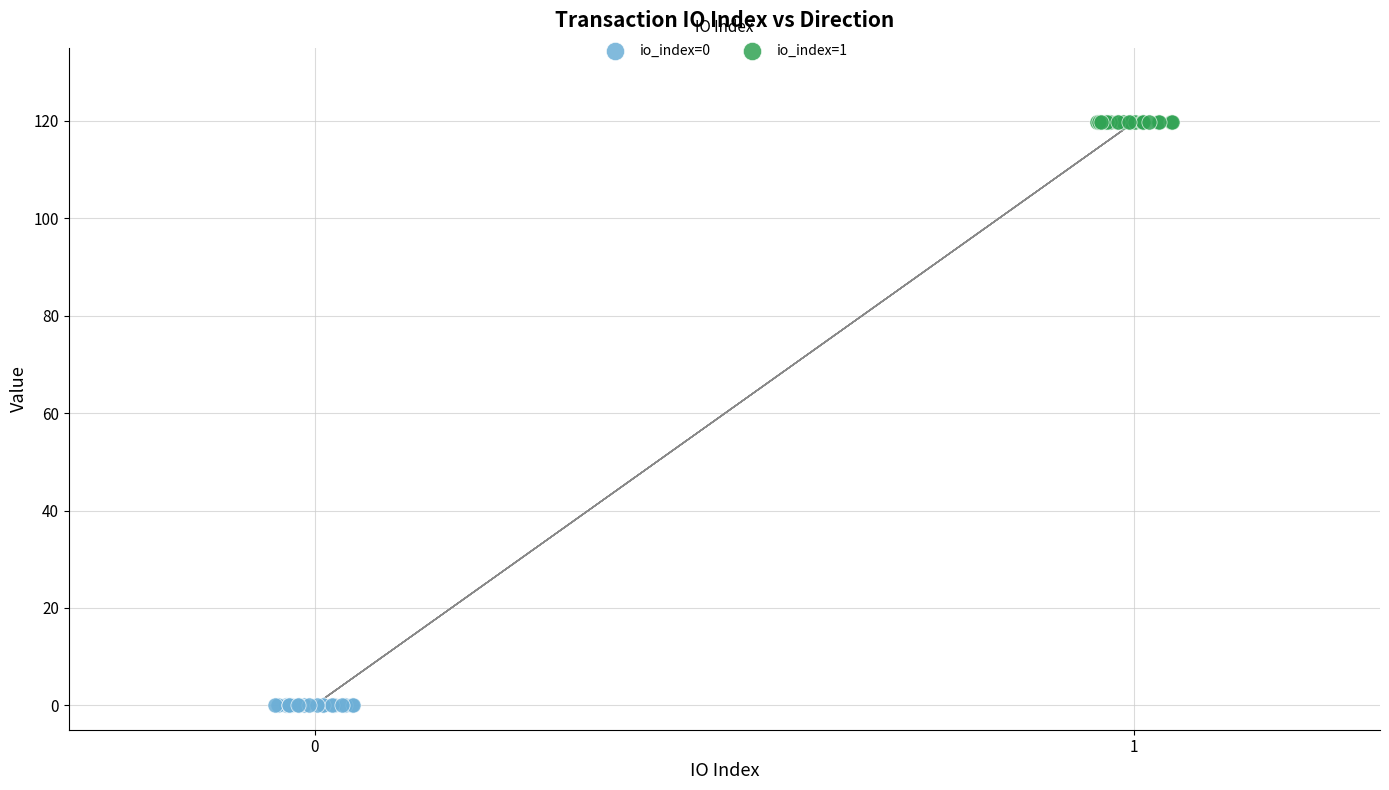

Which series contains the highest Y value?

io_index=1